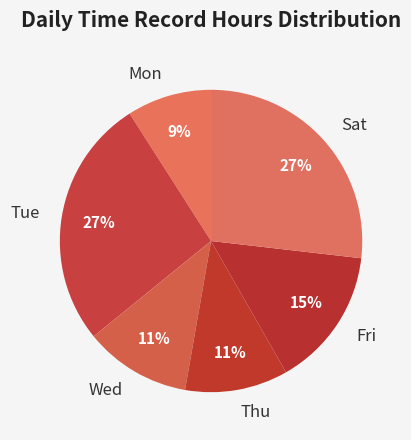

How many slices are in this pie chart?

6